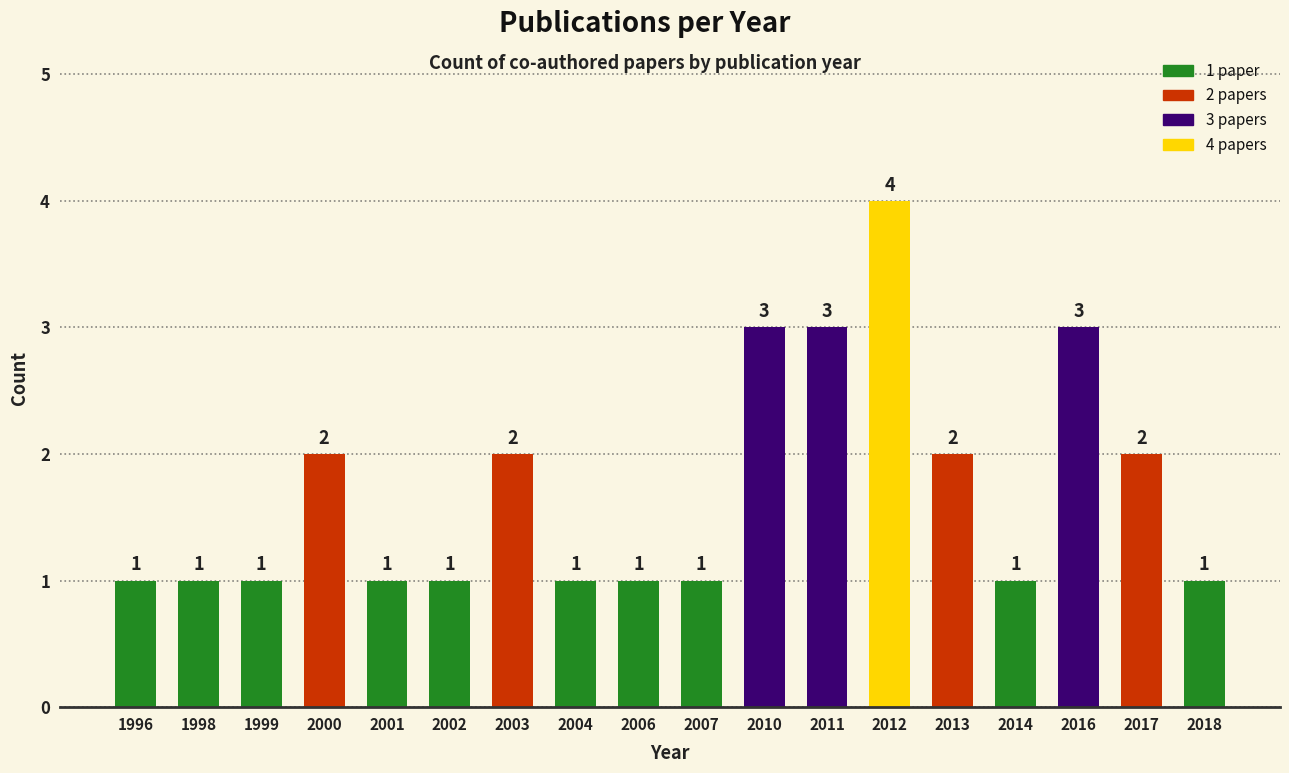

What is the approximate value at 2011?

3